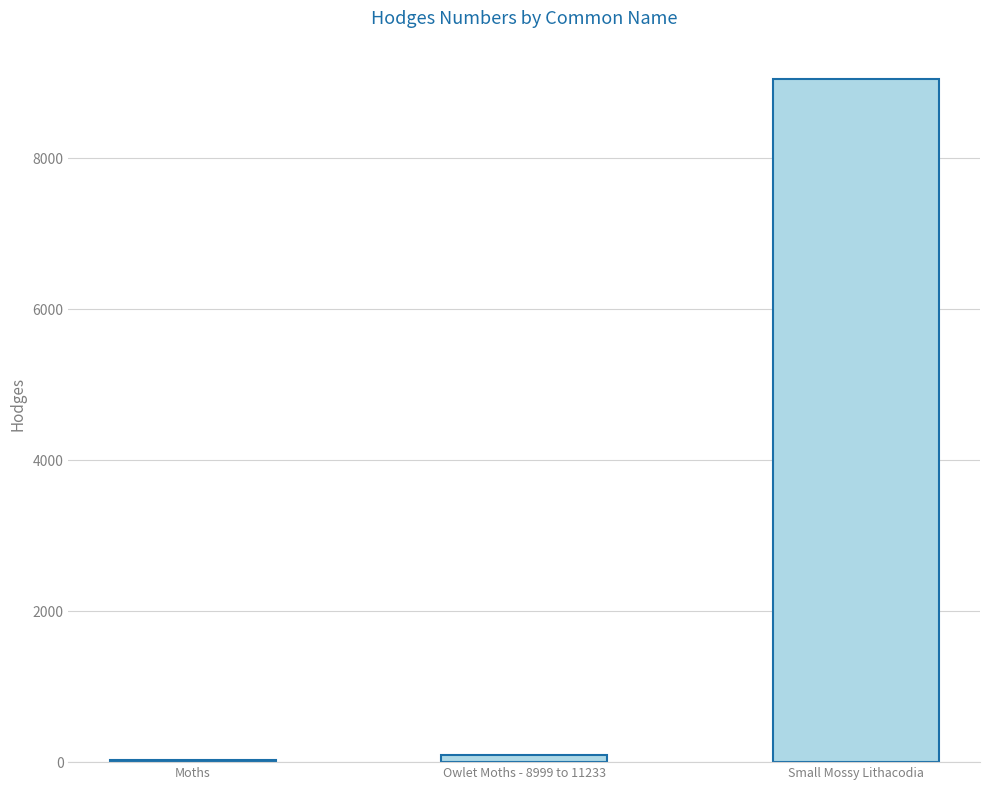

Where does the data first go above 93?

Owlet Moths - 8999 to 11233